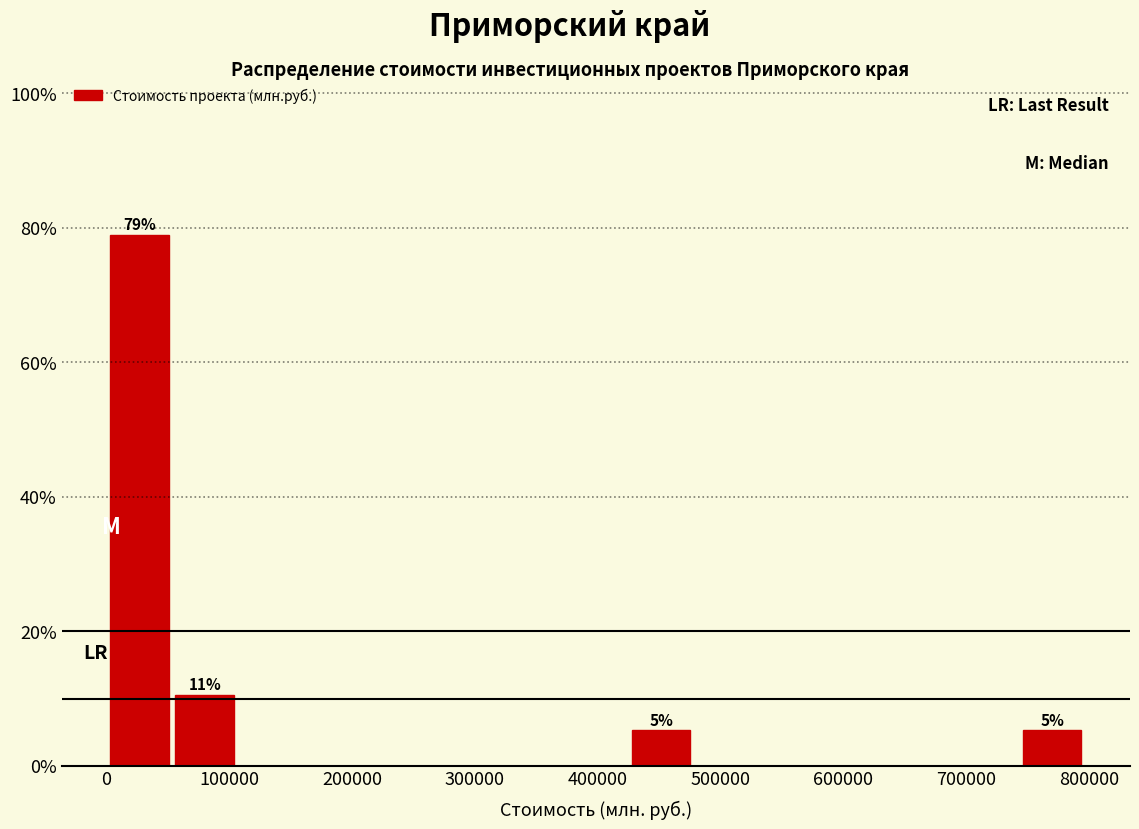

Over which range of the x-axis is the bar tallest?

0 to 50000